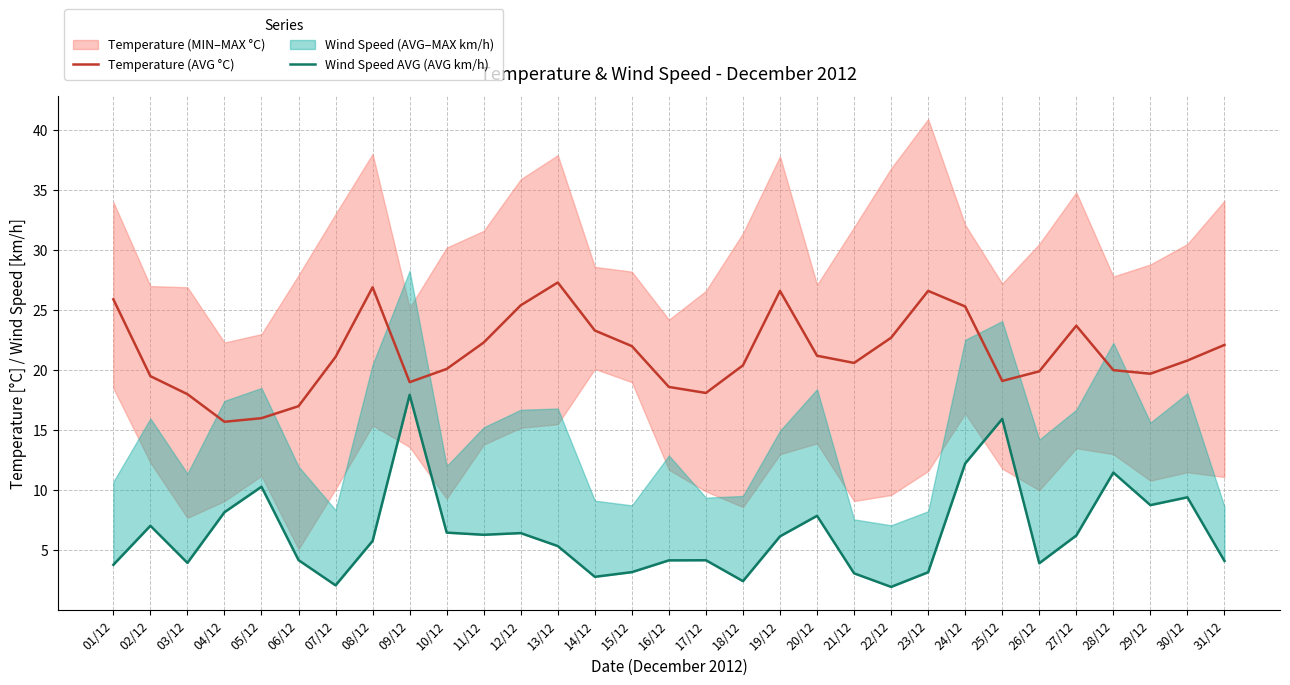

How many categories are shown in the chart?

31